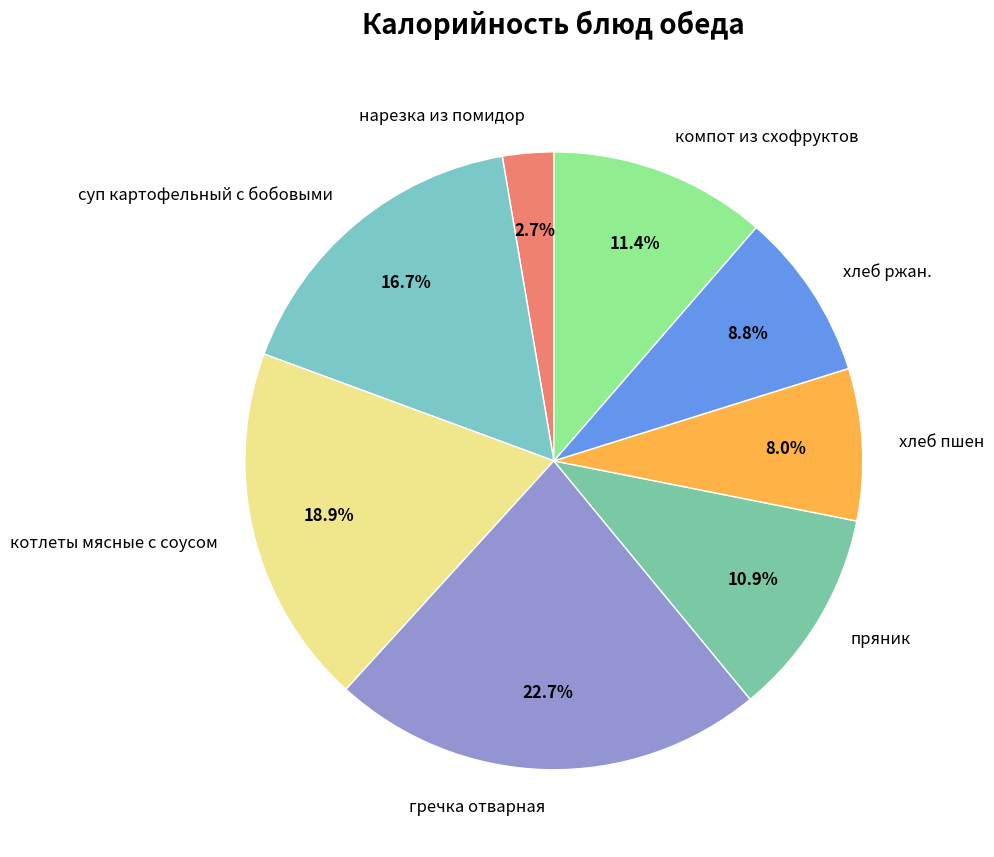

To the nearest percent, what percentage of the pie is котлеты мясные с соусом?

19%